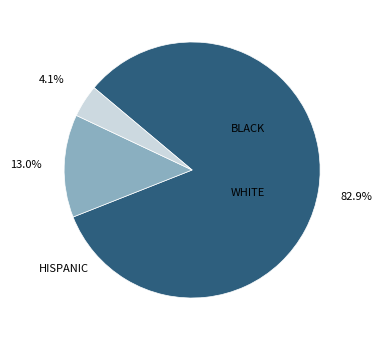

Count the number of slices in the pie.

3